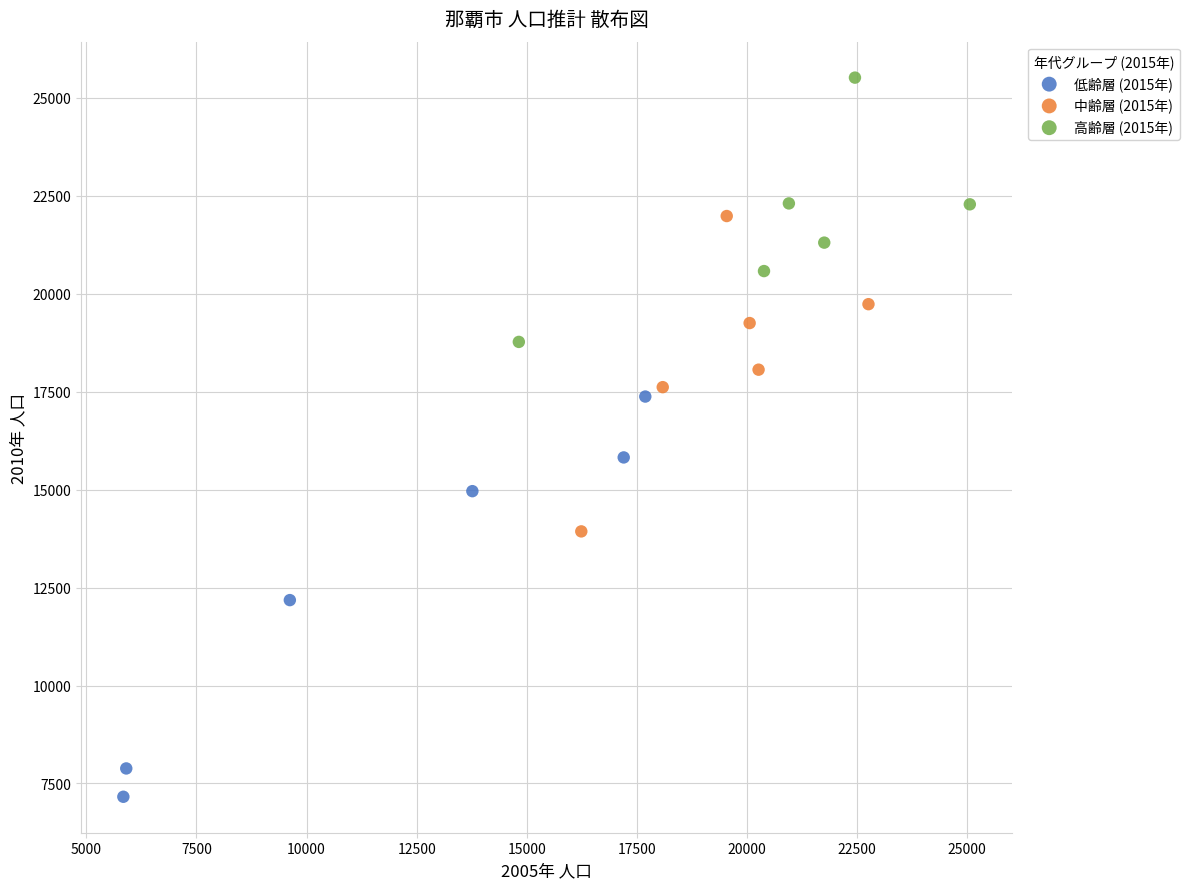

Which series reaches the maximum Y coordinate?

高齢層 (2015年)